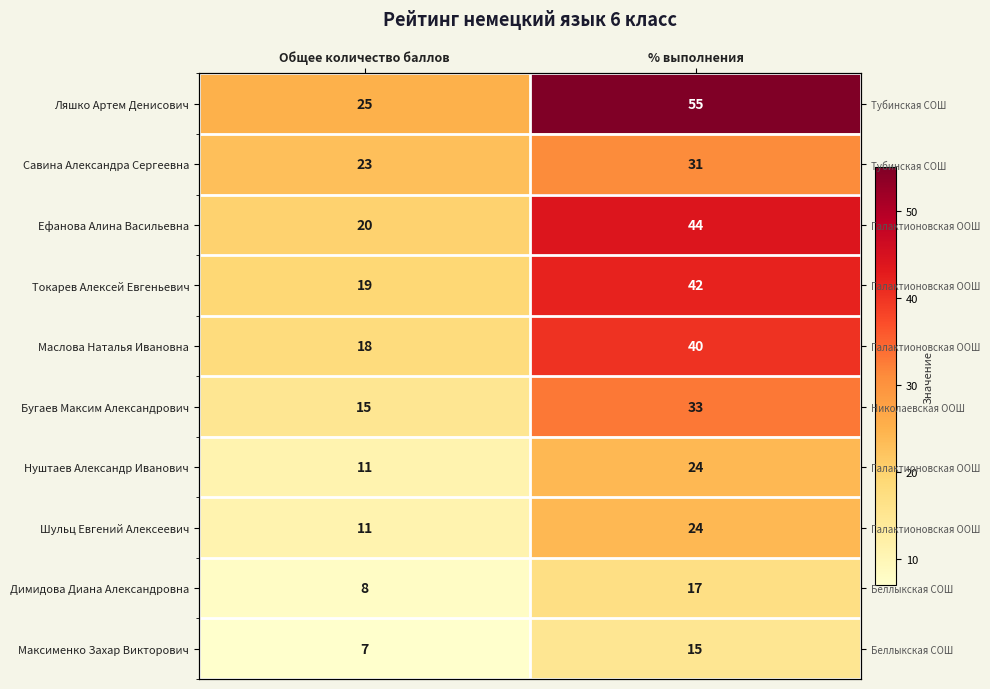

At which category is the sum across all series the highest?

% выполнения